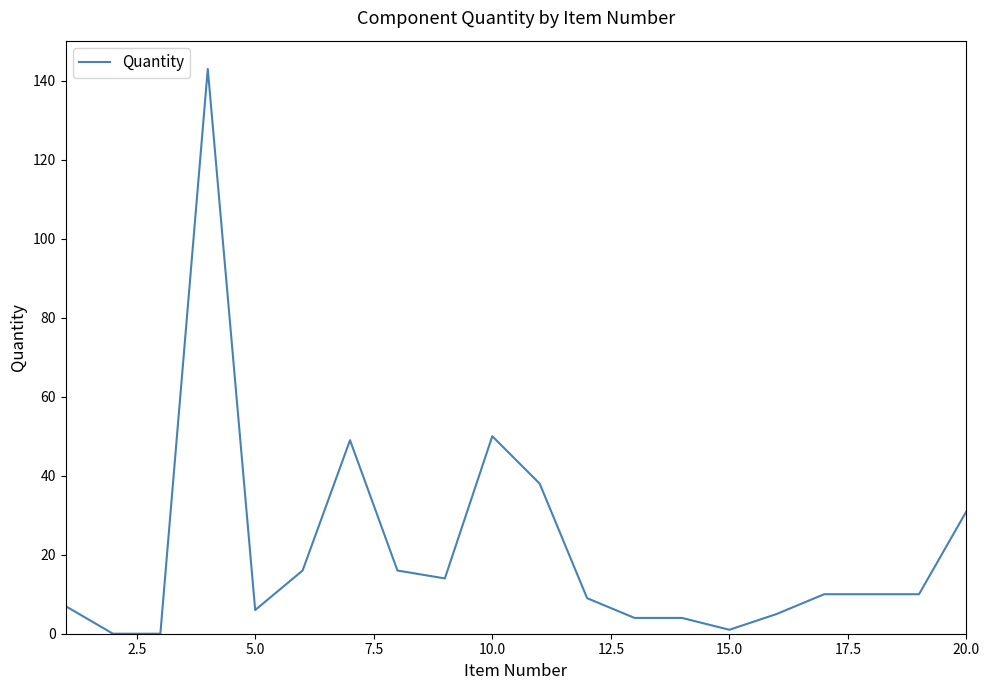

What is the greatest value displayed?

143